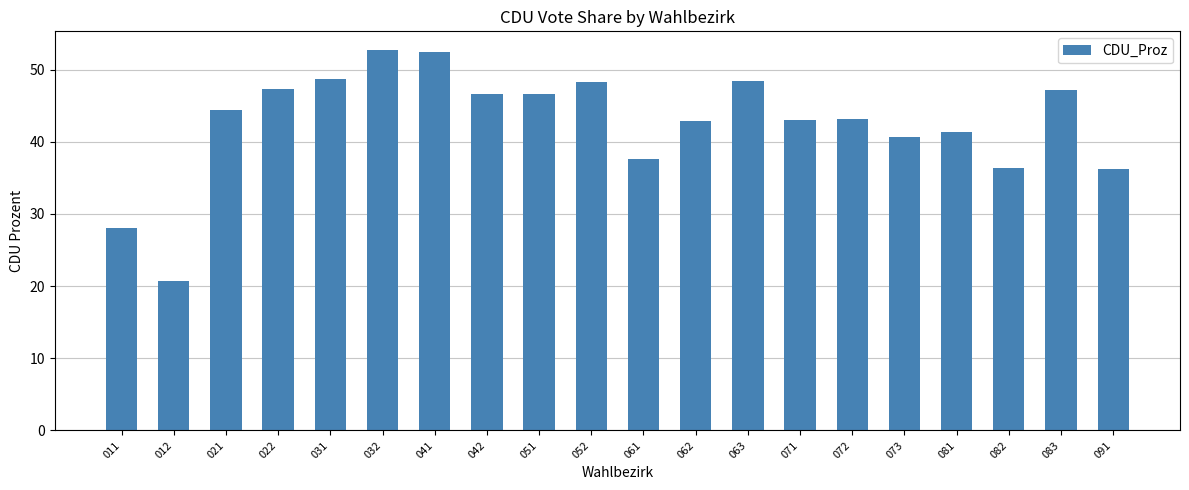

Is it true that the value at 042 is 46.7?

True